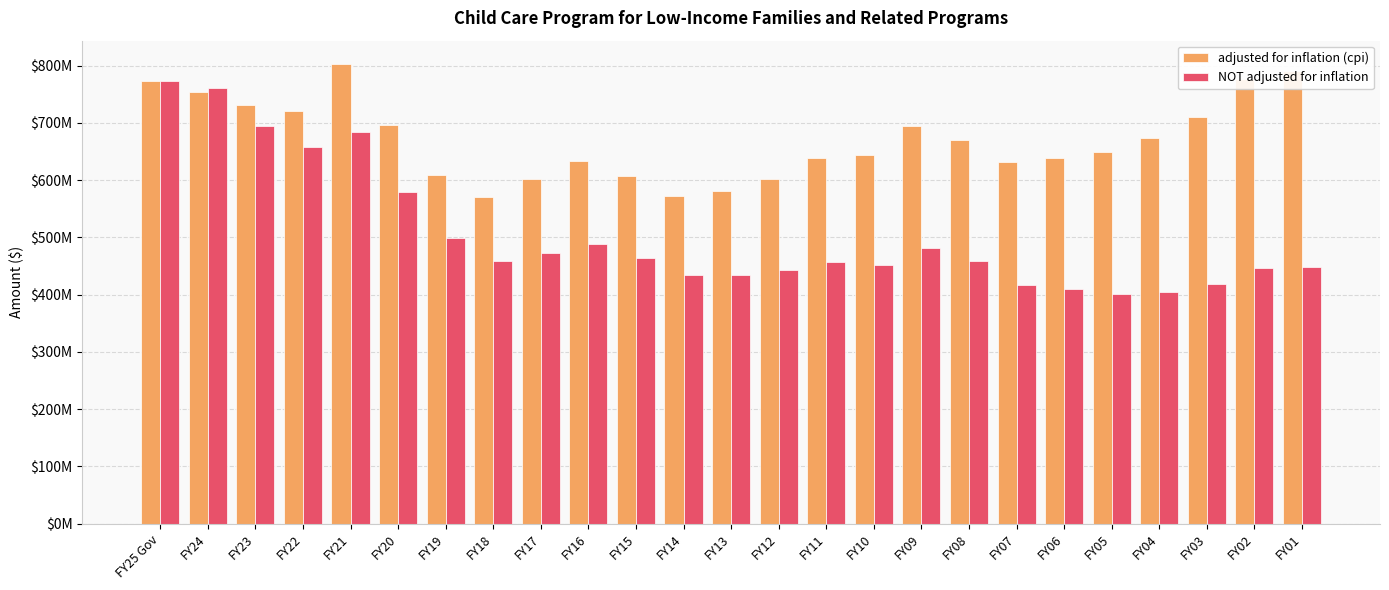

What are all the series names shown in the legend?

adjusted for inflation (cpi), NOT adjusted for inflation